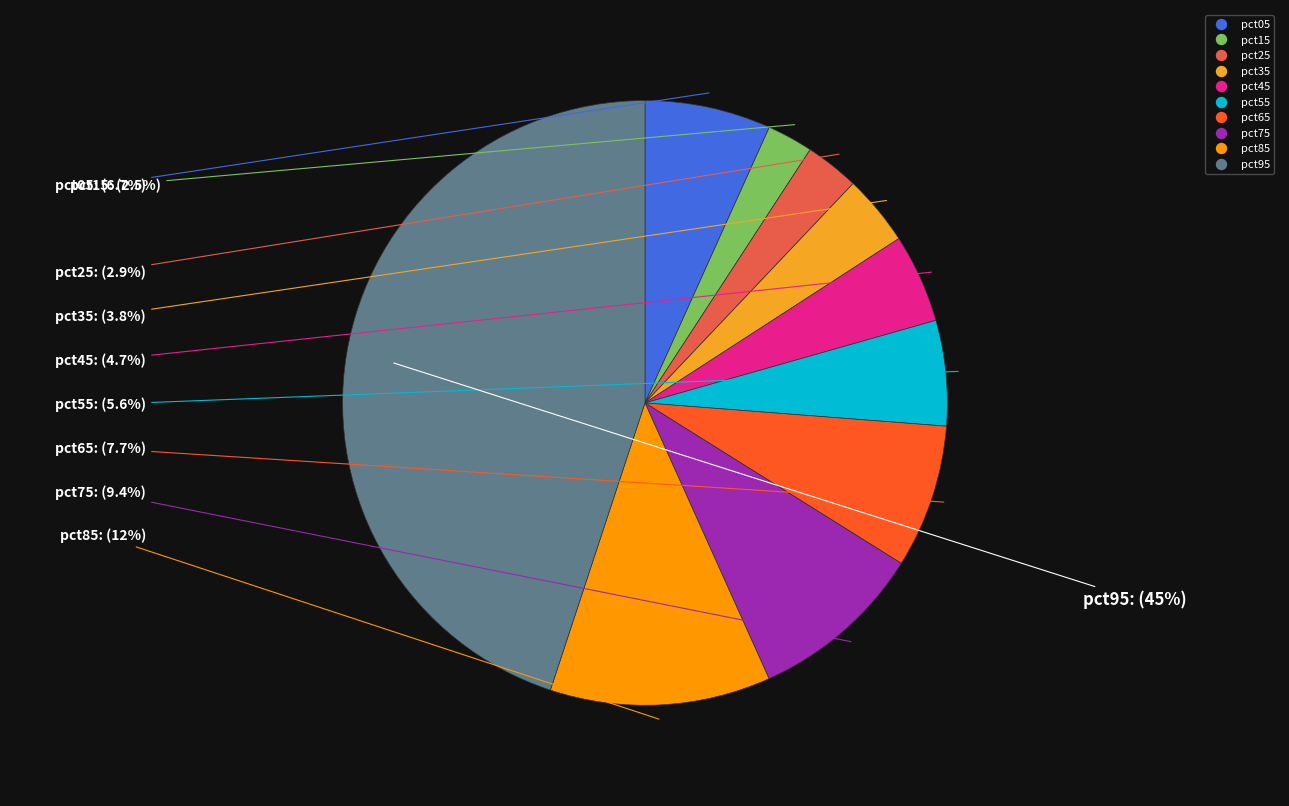

Does pct45 represent more than half of the total?

No